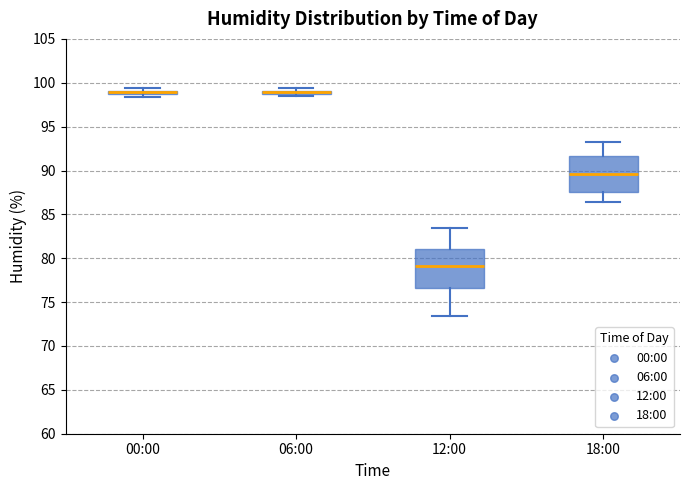

Where is the lower edge of the box for 06:00 on the y-axis? The values are not printed on the chart, so give them approximately, as read against the axis.

98.5